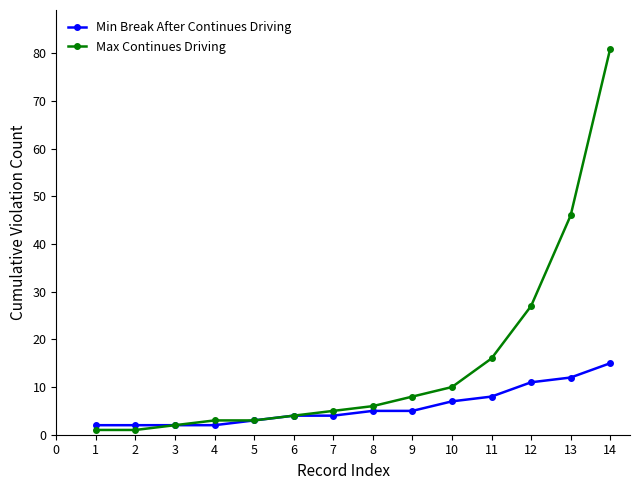

The value of Min Break After Continues Driving at 9 is 5. True or false?

True